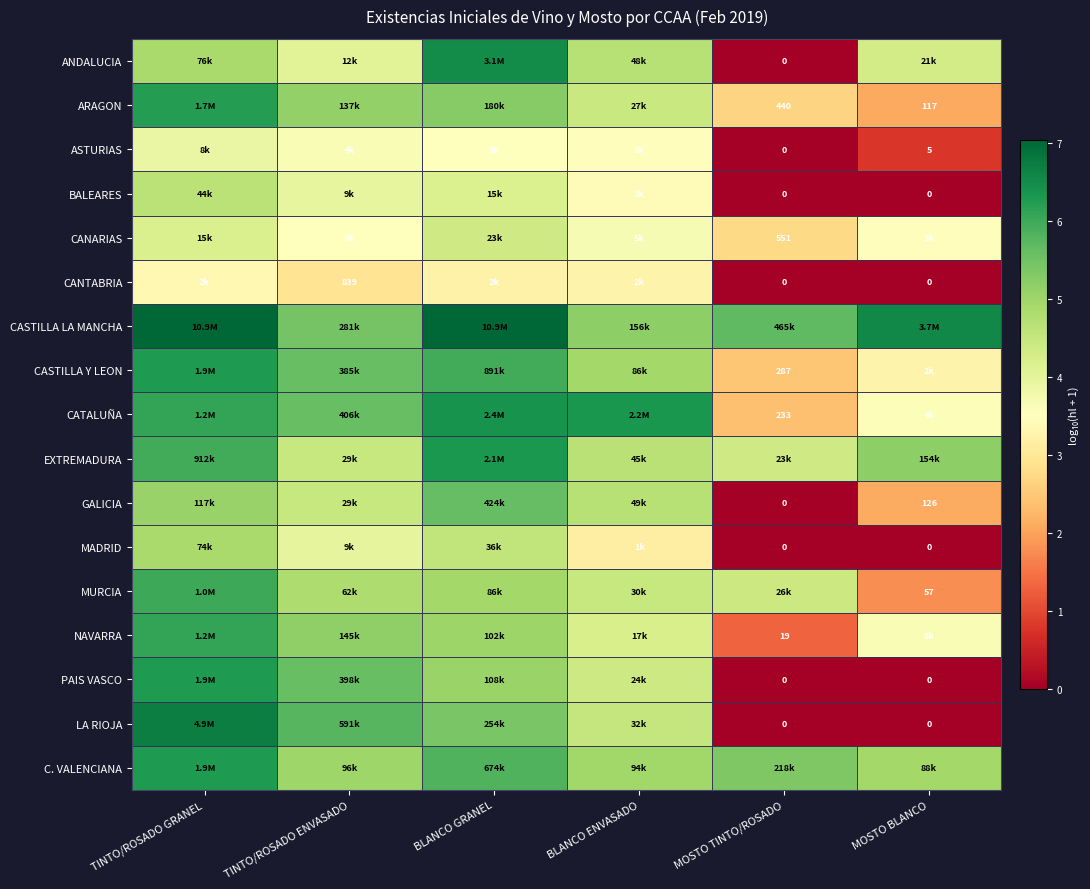

What is the average value of the CASTILLA Y LEON series?

4.7